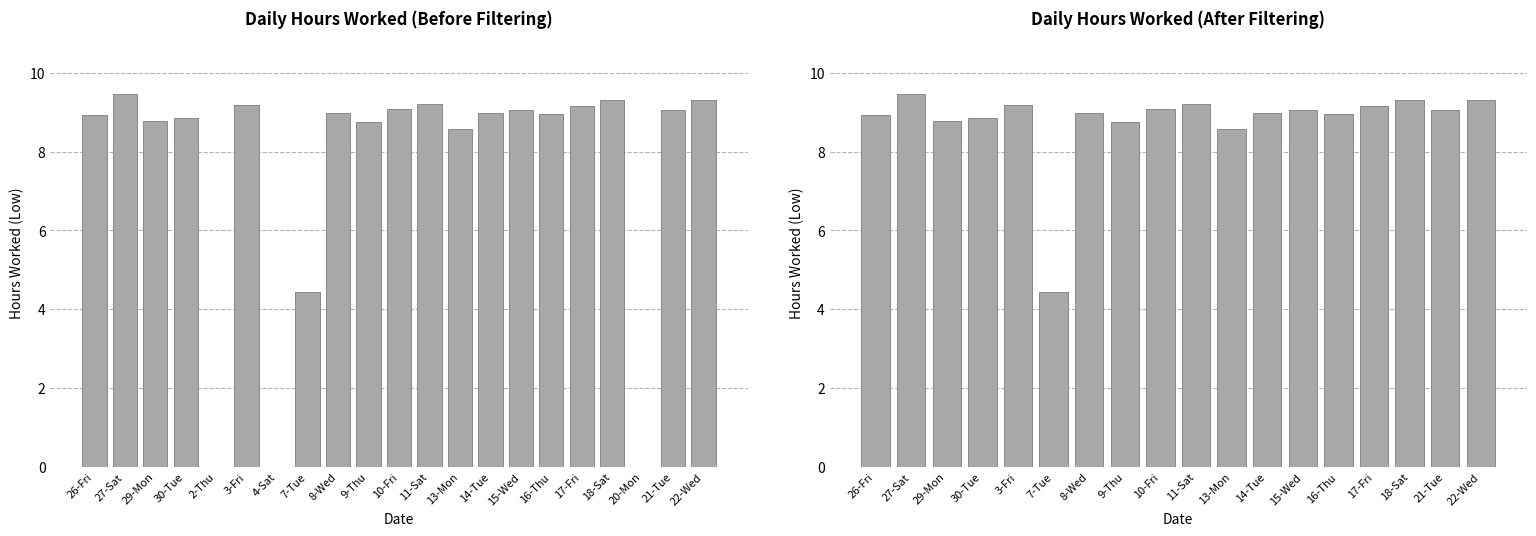

What is the sum of all values?

158.1